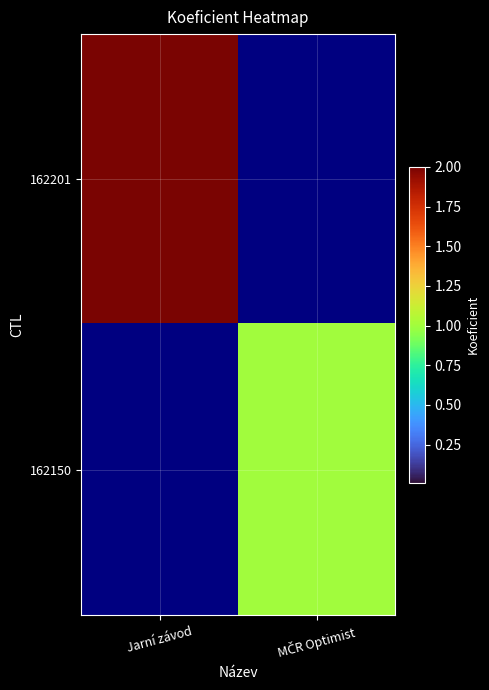

Reading right to left, what are all the values shown in this chart?

162201: MČR Optimist=0	Jarní závod=2
162150: MČR Optimist=1	Jarní závod=0